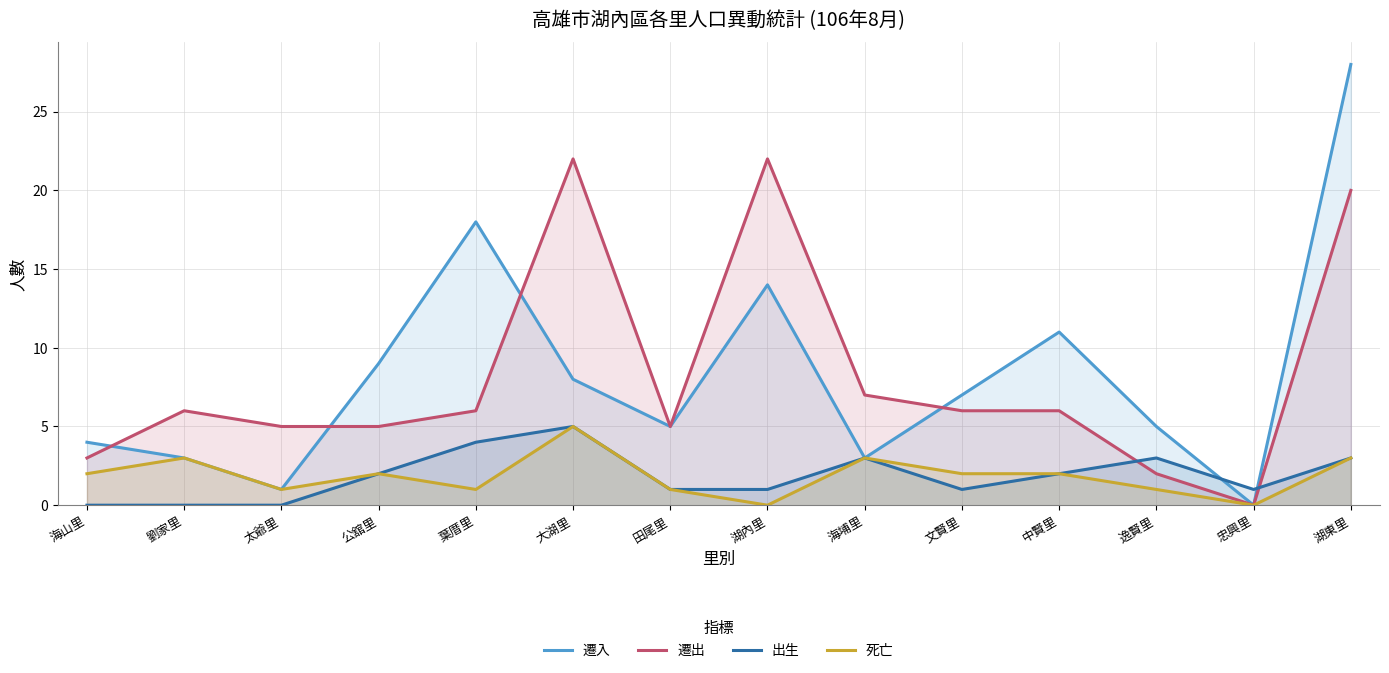

What is the label of the 4th point from the right?

中賢里